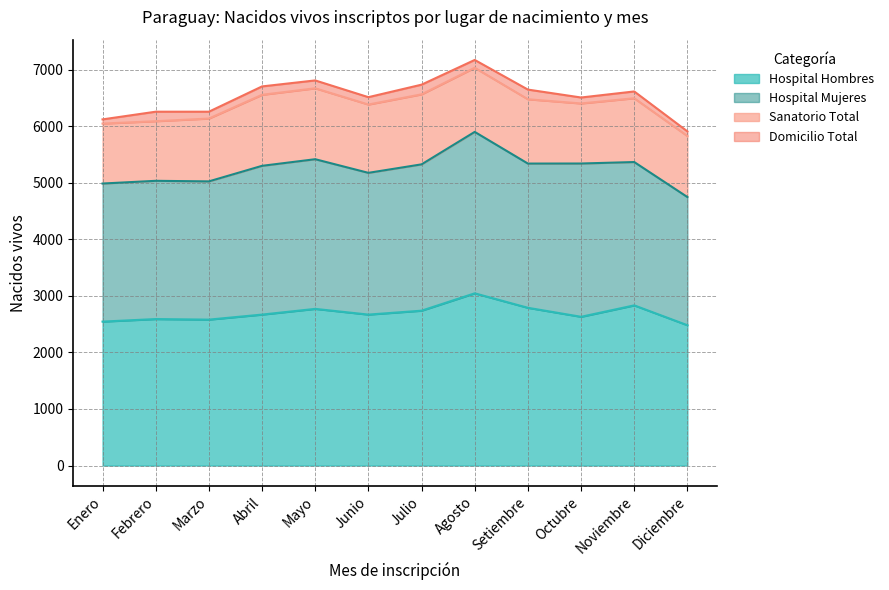

What are all the series names shown in the legend?

Hospital Hombres, Hospital Mujeres, Sanatorio Total, Domicilio Total